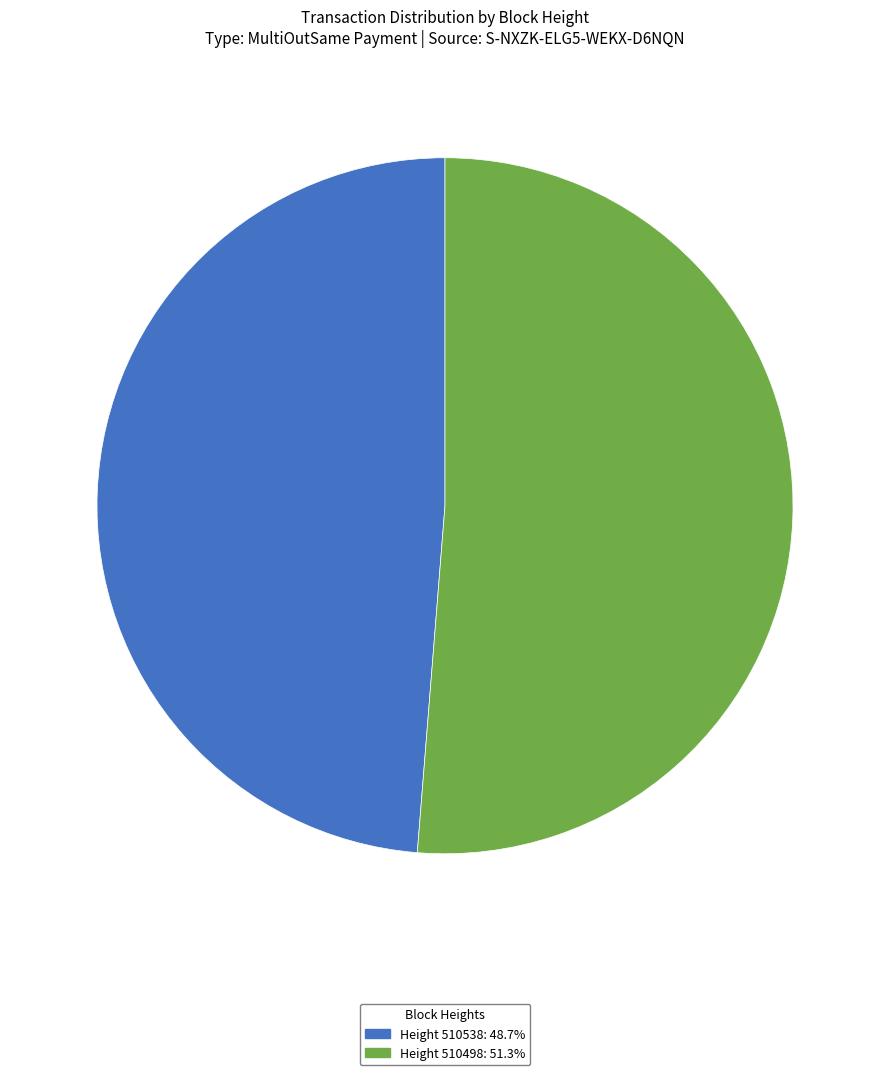

Approximately how many times larger is the value at Height 510538: 48.7% compared to Height 510498: 51.3%?

1.0